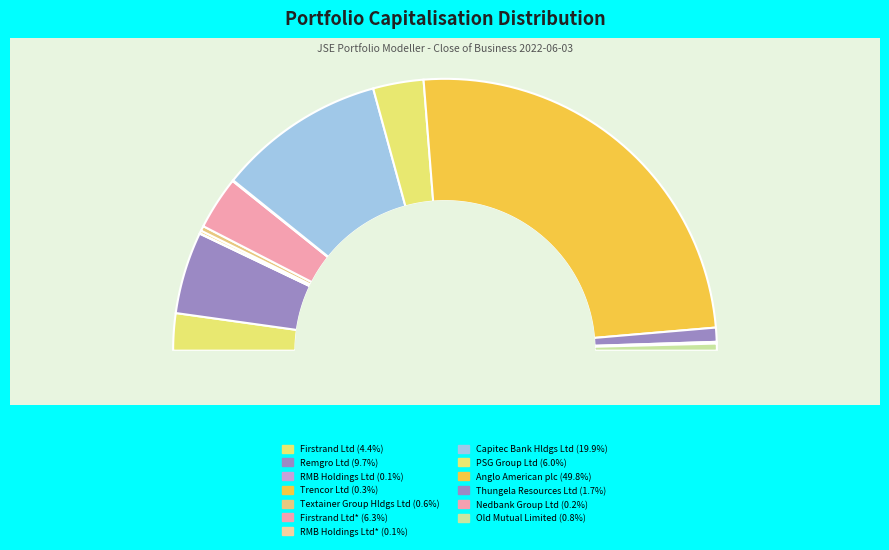

How much of the chart is everything except Trencor Ltd?

99.7%